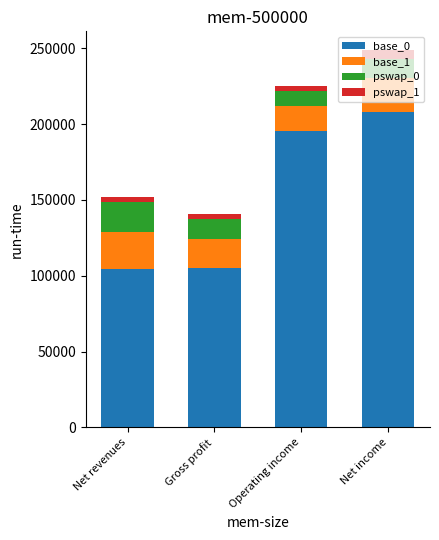

The value of base_0 at Net income is 93110. True or false?

False